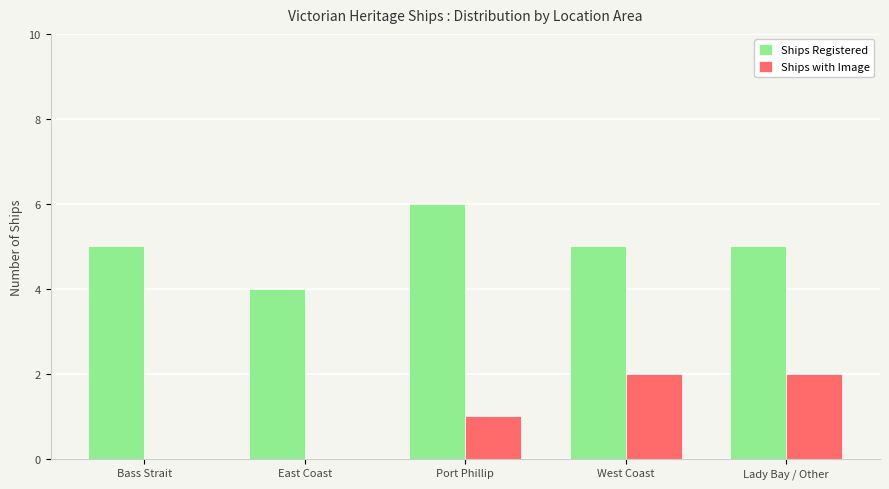

Between Bass Strait and East Coast, which series saw the biggest shift?

Ships Registered